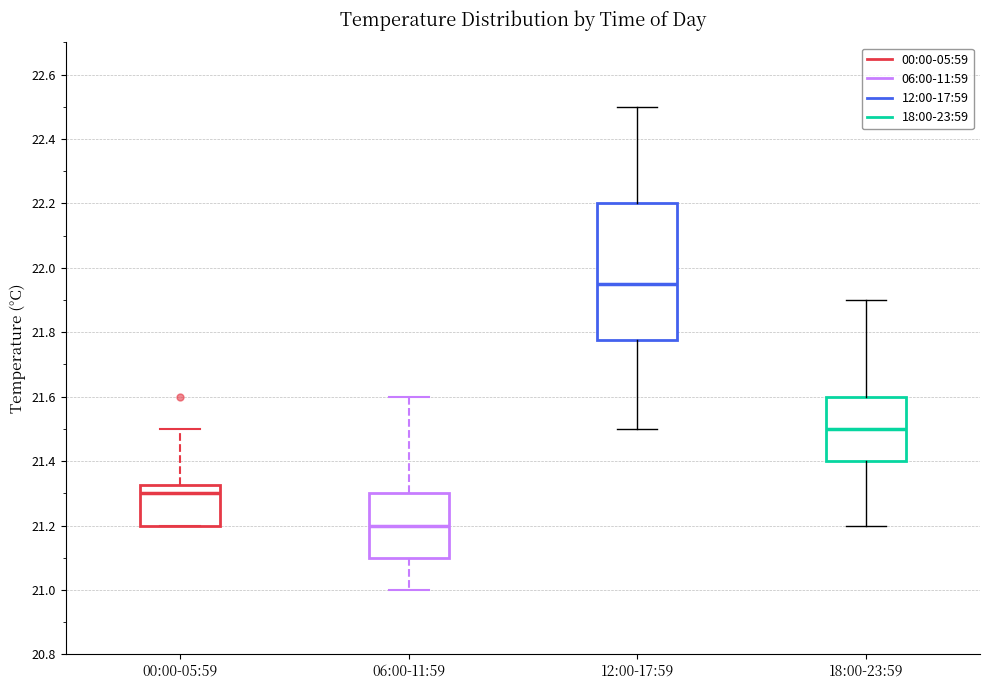

Where does the median line of the box for 06:00-11:59 sit on the y-axis? The values are not printed on the chart, so give them approximately, as read against the axis.

21.20